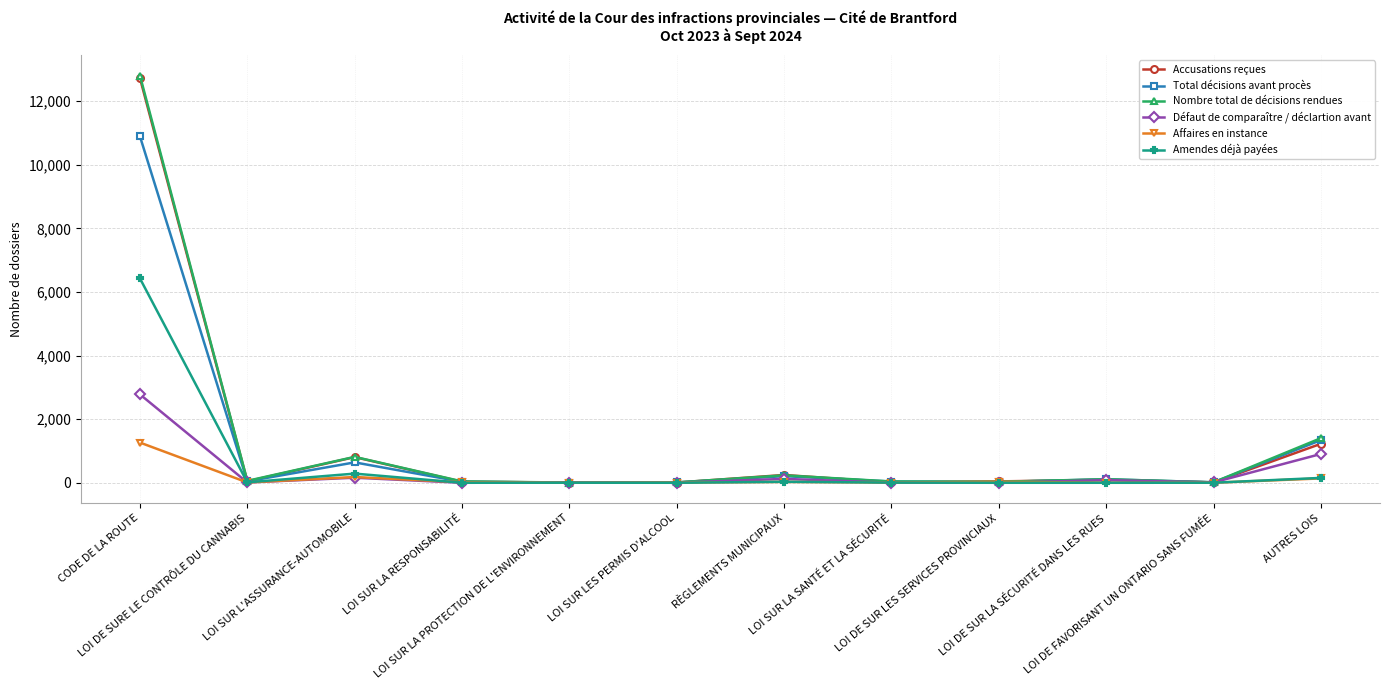

Which series has the largest range (max minus min)?

Nombre total de décisions rendues